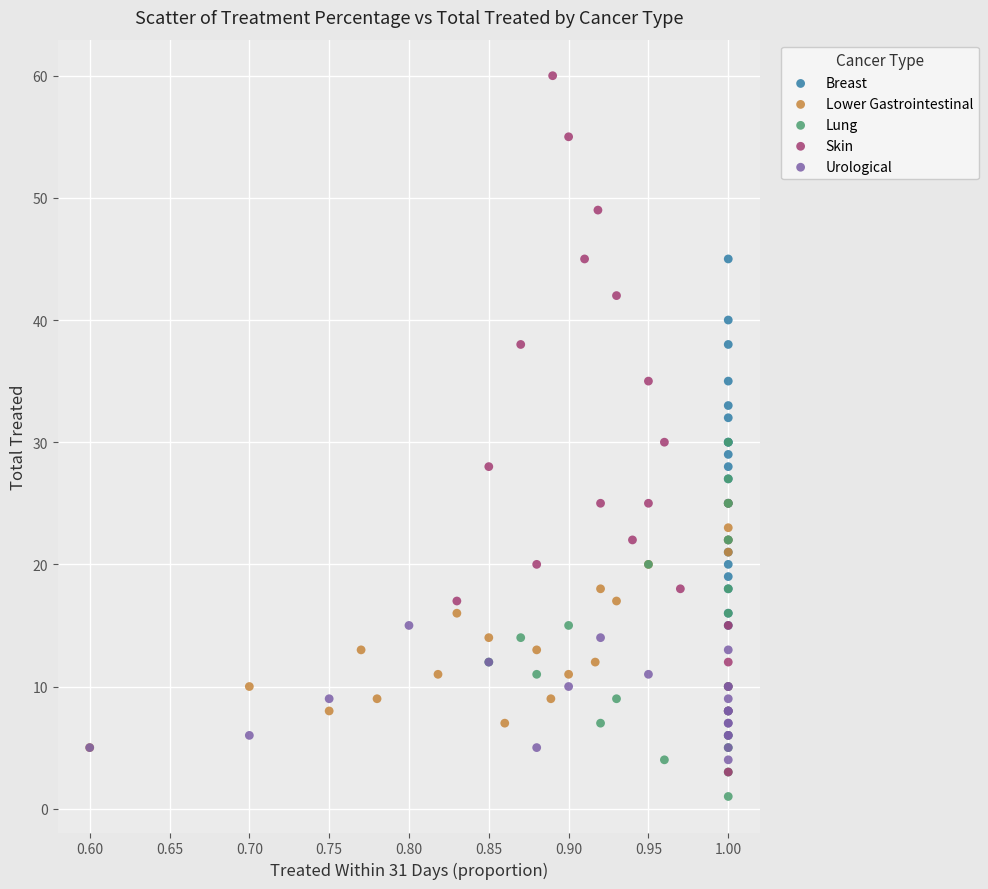

What are all the series names shown in the legend?

Breast, Lower Gastrointestinal, Lung, Skin, Urological